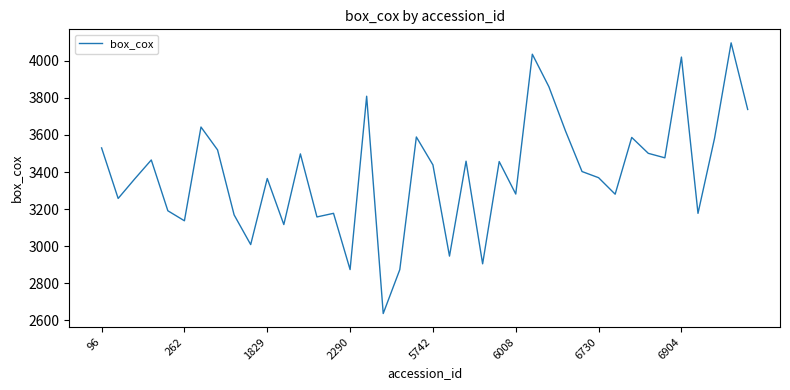

True or false: the data has more than 0 interior local peaks.

True